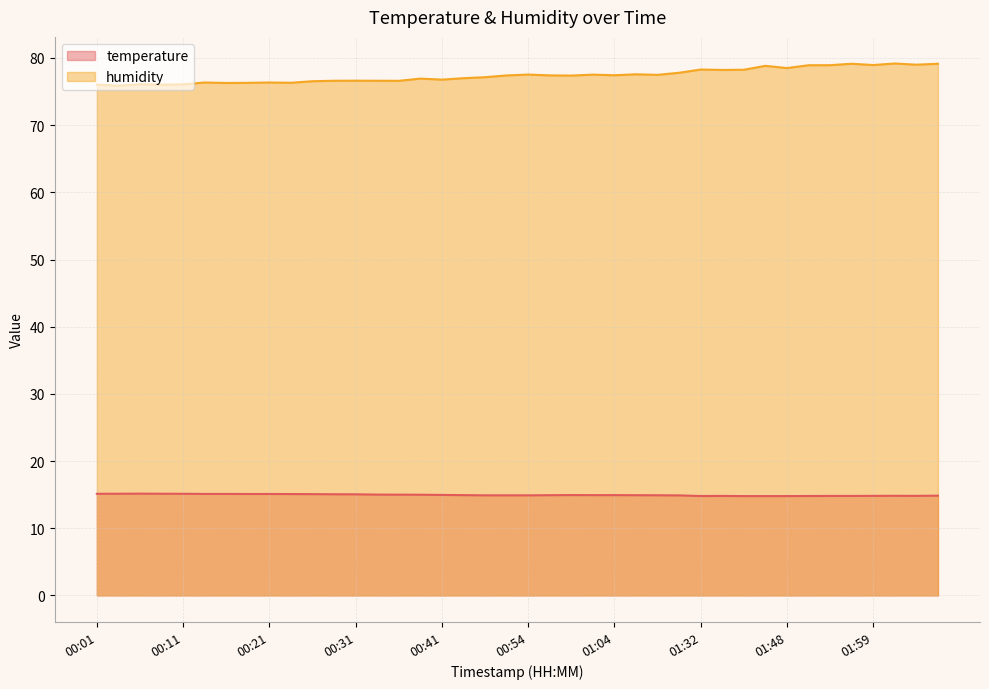

Rank the series by their maximum value, from lowest to highest.

temperature, humidity